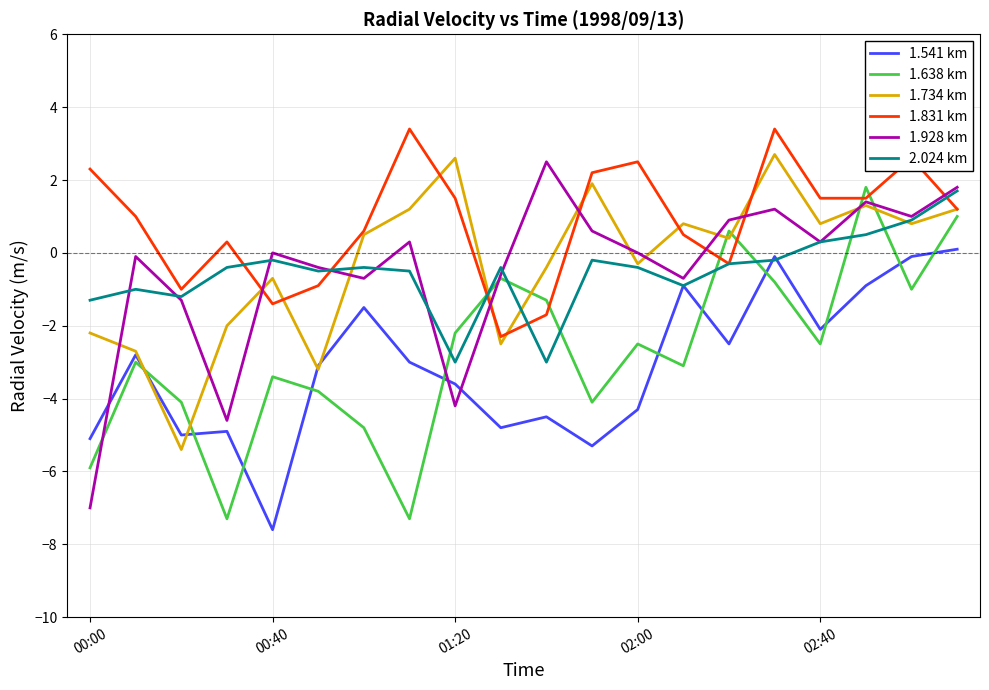

How many times do 1.734 km and 1.928 km cross each other?

11